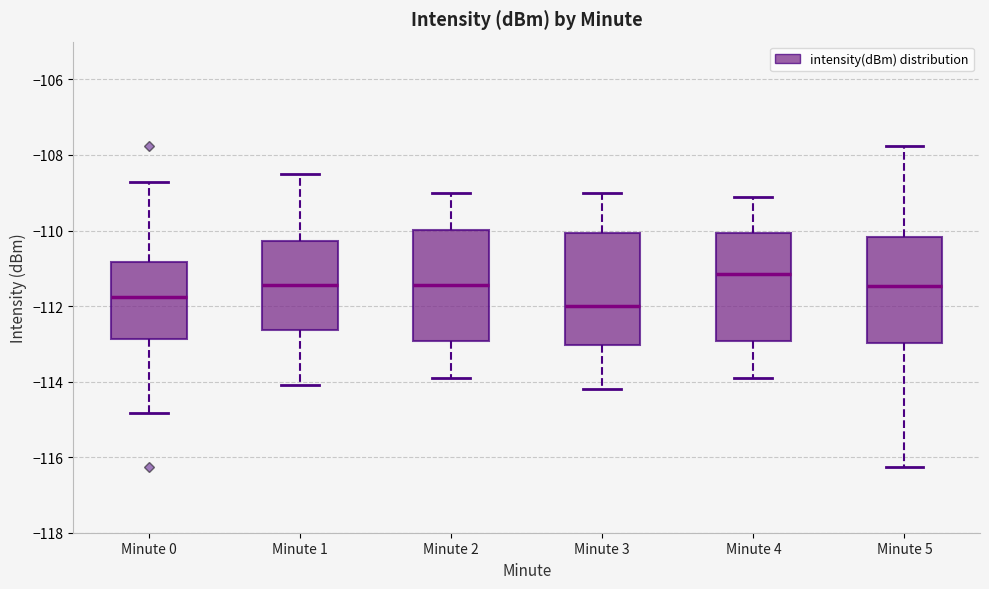

Which box has the lowest median line?

Minute 3